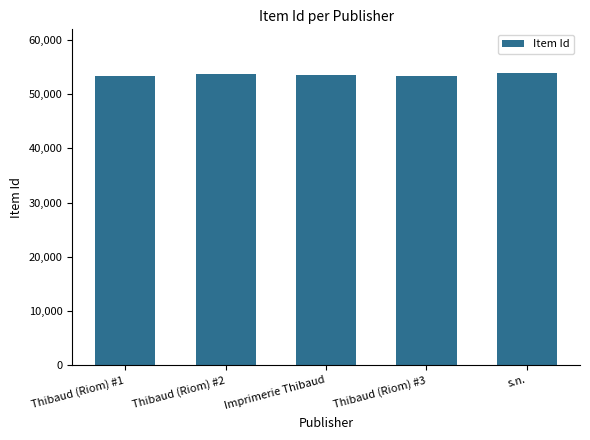

The value at Thibaud (Riom) #2 is 71449. True or false?

False